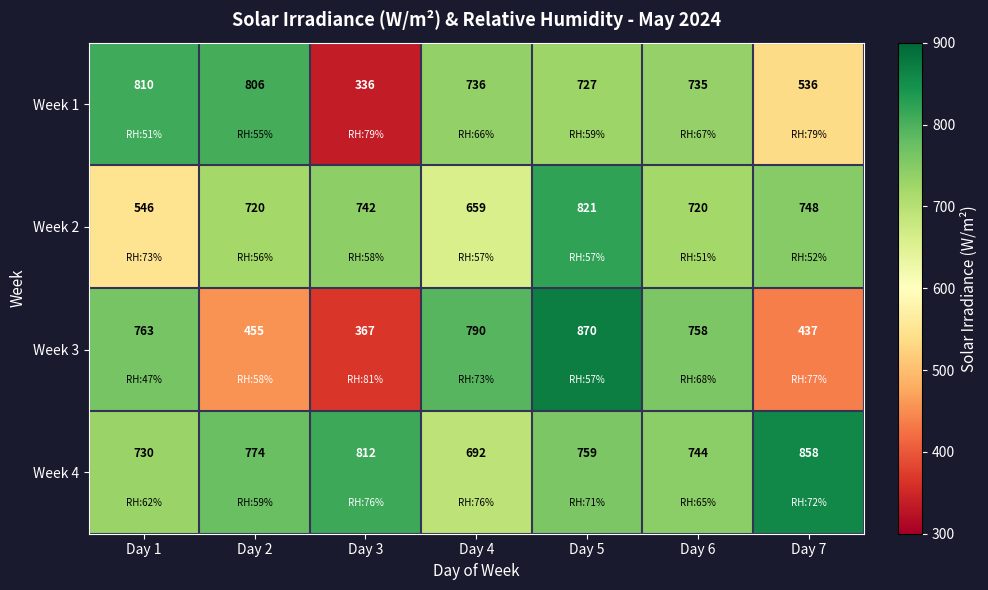

What is the difference between the maximum and minimum values in the Week 3 series?

503